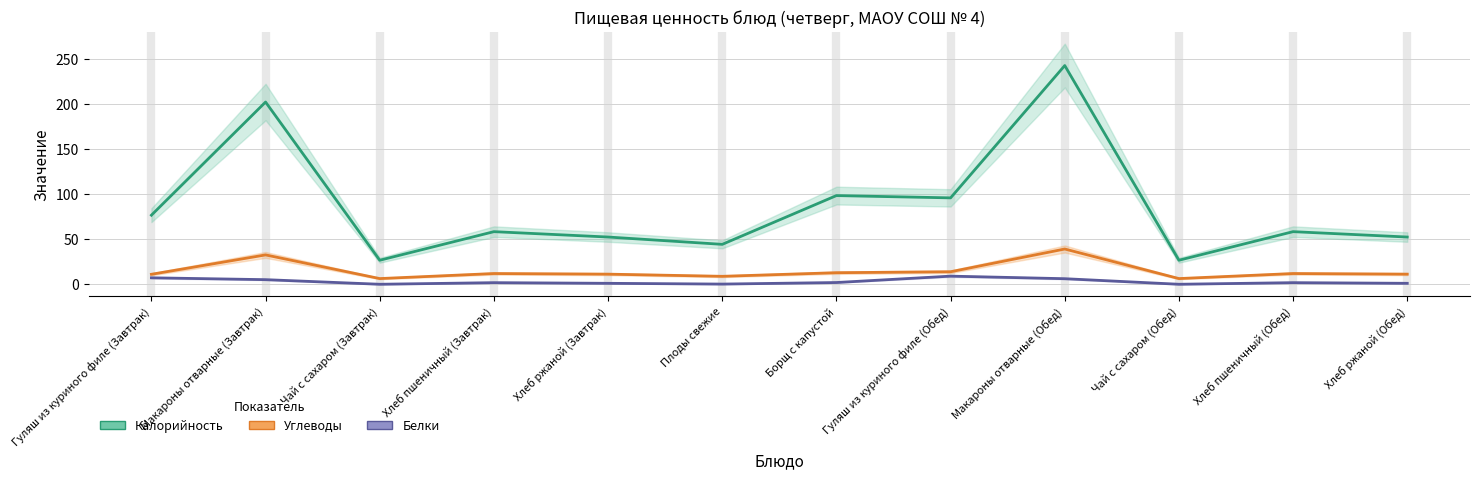

True or false: Углеводы and Калорийность cross at least once.

False